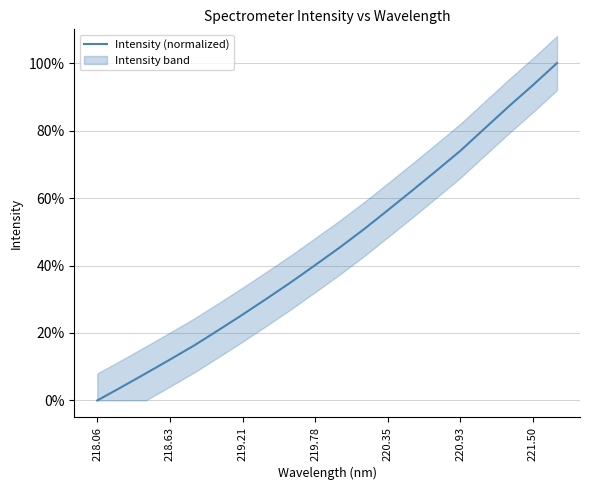

What is the maximum value shown in the chart?

100.0